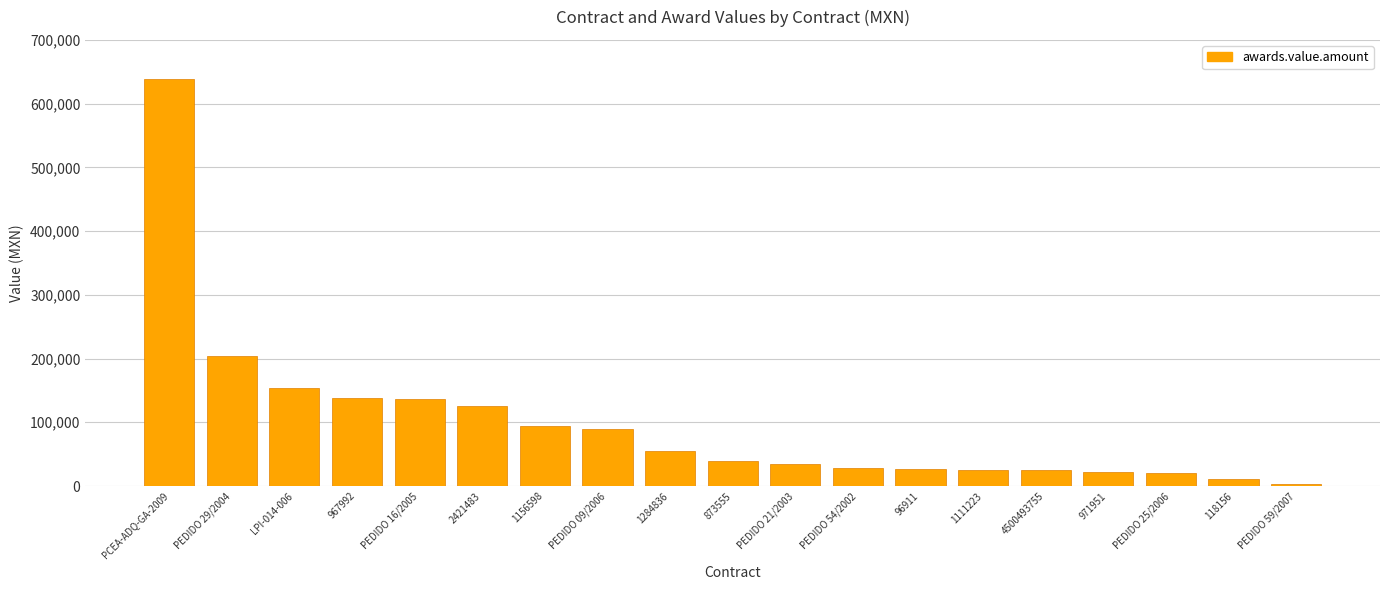

Where does the data first go above 39261?

PCEA-ADQ-GA-2009